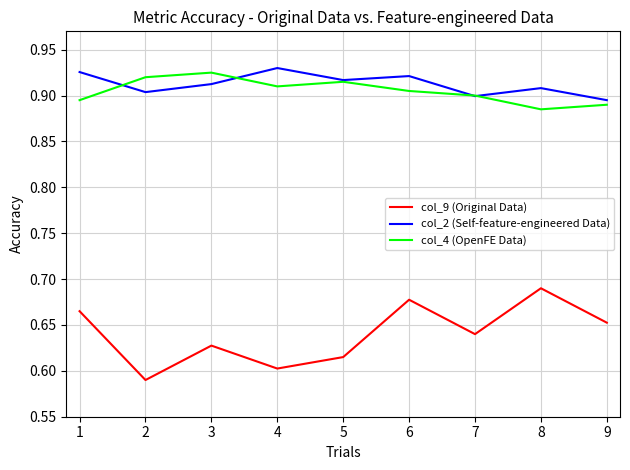

Does the chart have visible grid lines?

Yes